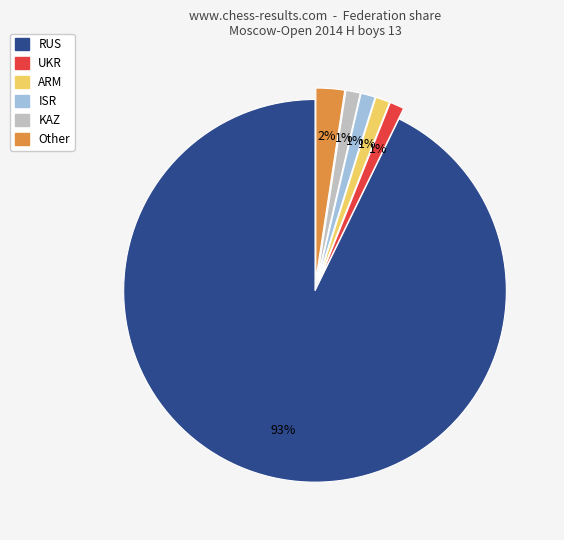

What is the largest slice in the pie chart?

RUS